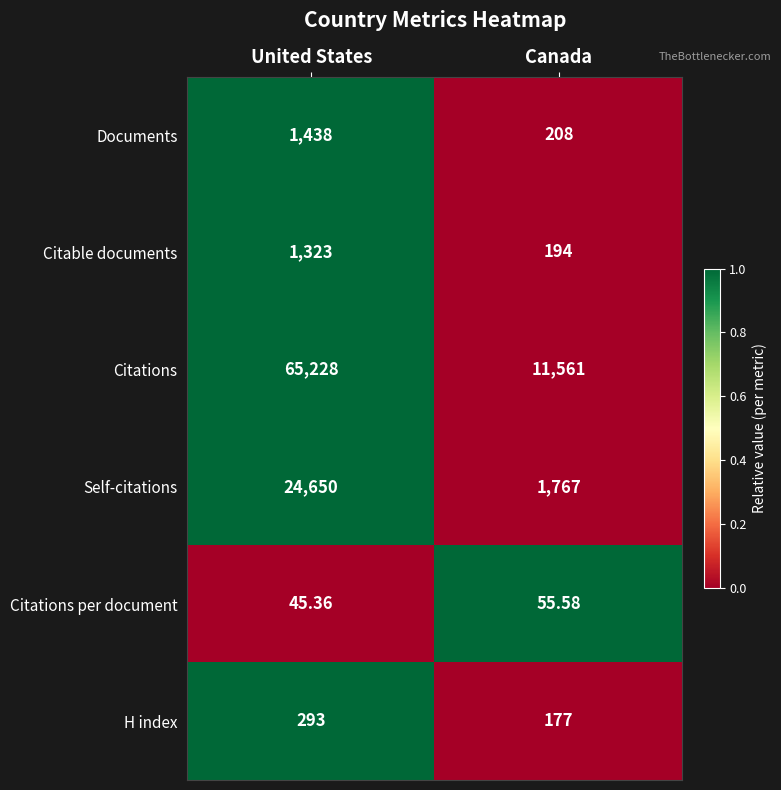

List the labels in order of Self-citations value, largest first.

United States, Canada